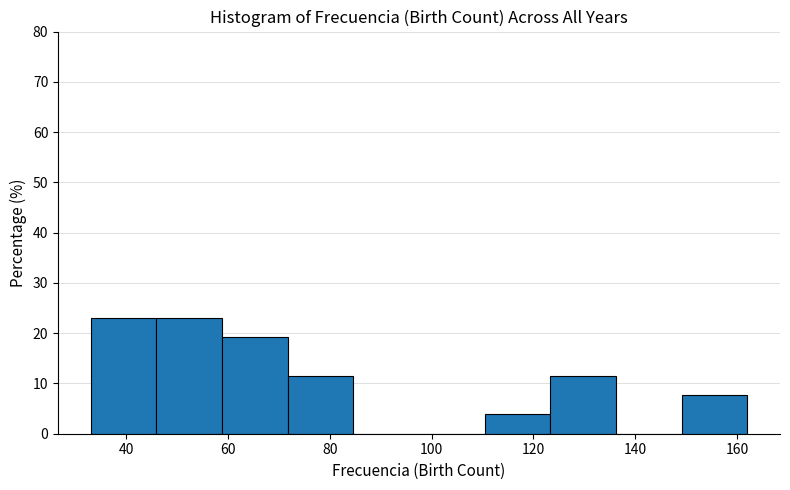

Reading left to right, list every bar in this chart as the range it spans on the x-axis followed by its height. Neither the bar edges nor the heights are printed on the chart, so give them approximately, as read against the axes.

34 to 46: 23
46 to 58: 23
58 to 72: 19
72 to 84: 12
84 to 98: 0
98 to 110: 0
110 to 124: 4
124 to 136: 12
136 to 150: 0
150 to 162: 8